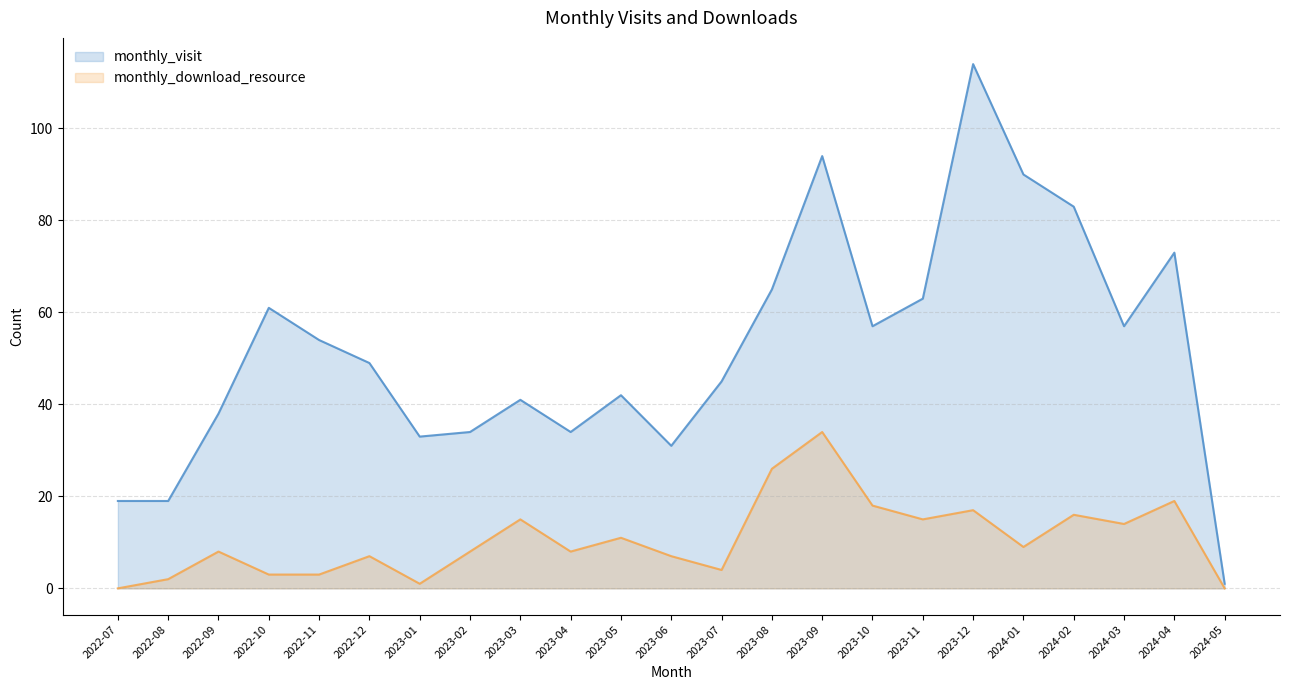

How many interior local valleys does the monthly_visit_line series have?

5